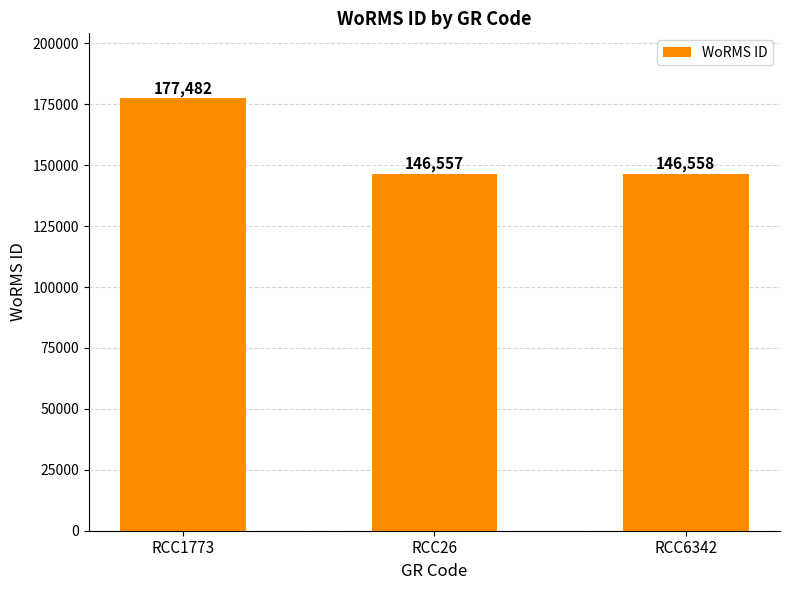

Reading left to right, extract all data points from this chart.

177482	146557	146558